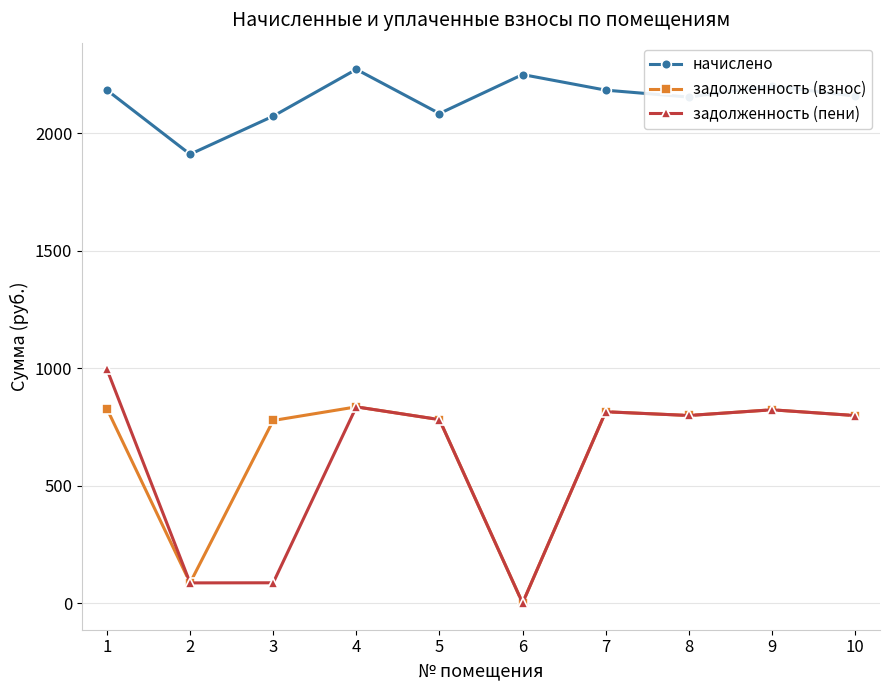

What is the minimum value for начислено?

1909.9